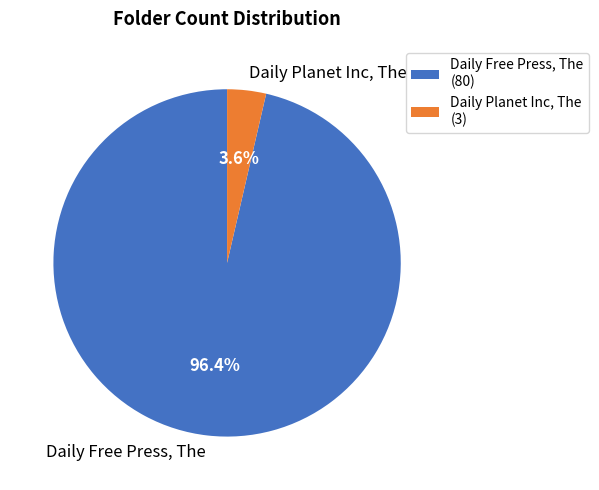

Which category has the biggest portion of the pie?

Daily Free Press, The